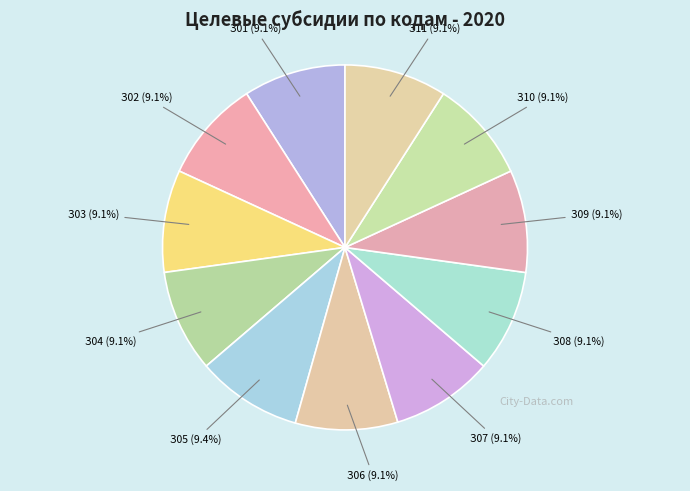

How many slices are in this pie chart?

11